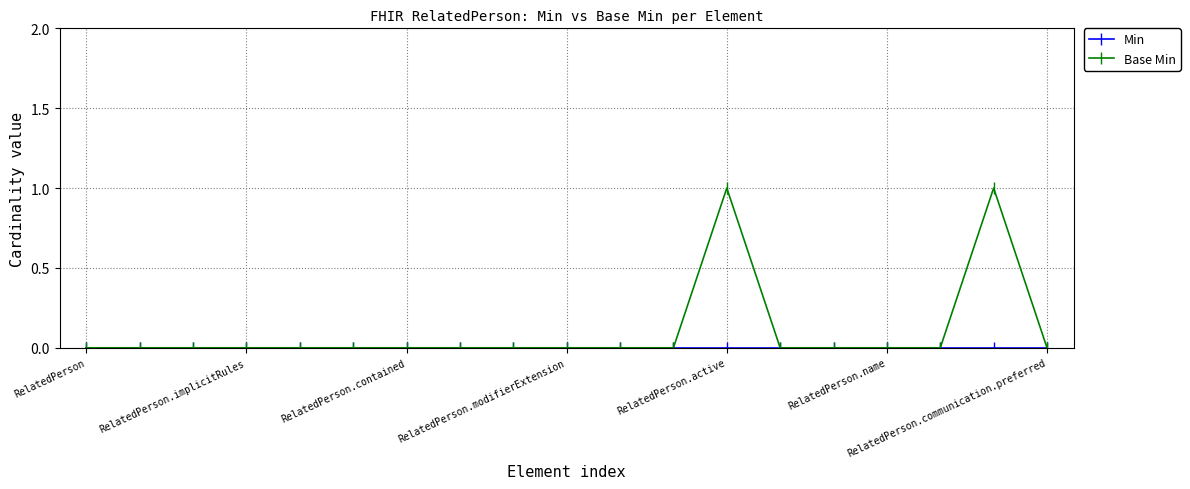

At which category is the sum across all series the highest?

RelatedPerson.active